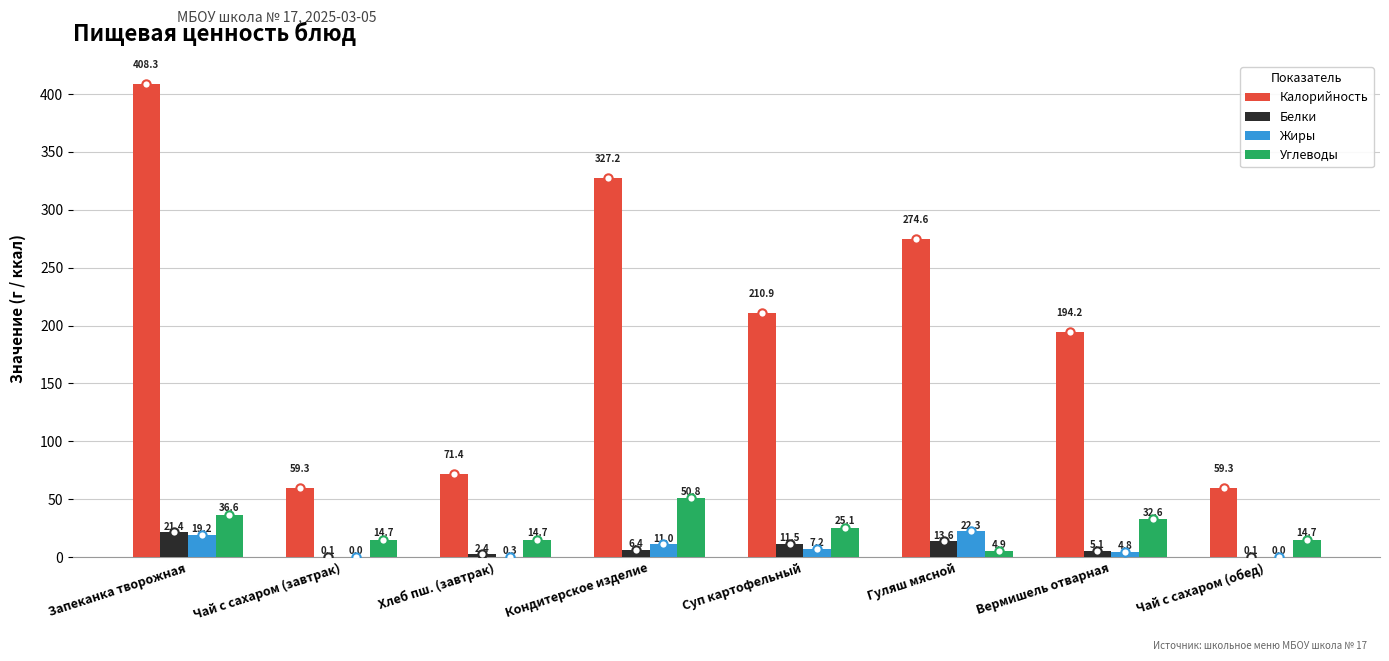

What is the sum of the Жиры values at Вермишель отварная and Чай с сахаром (завтрак)?

4.8